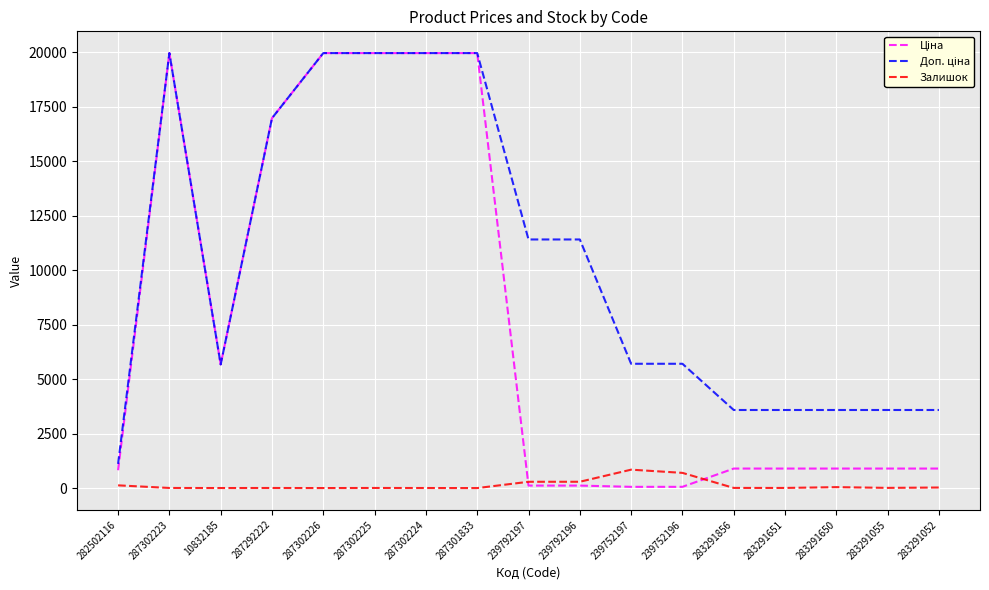

What is the total value across all series at 287301833?

39928.3